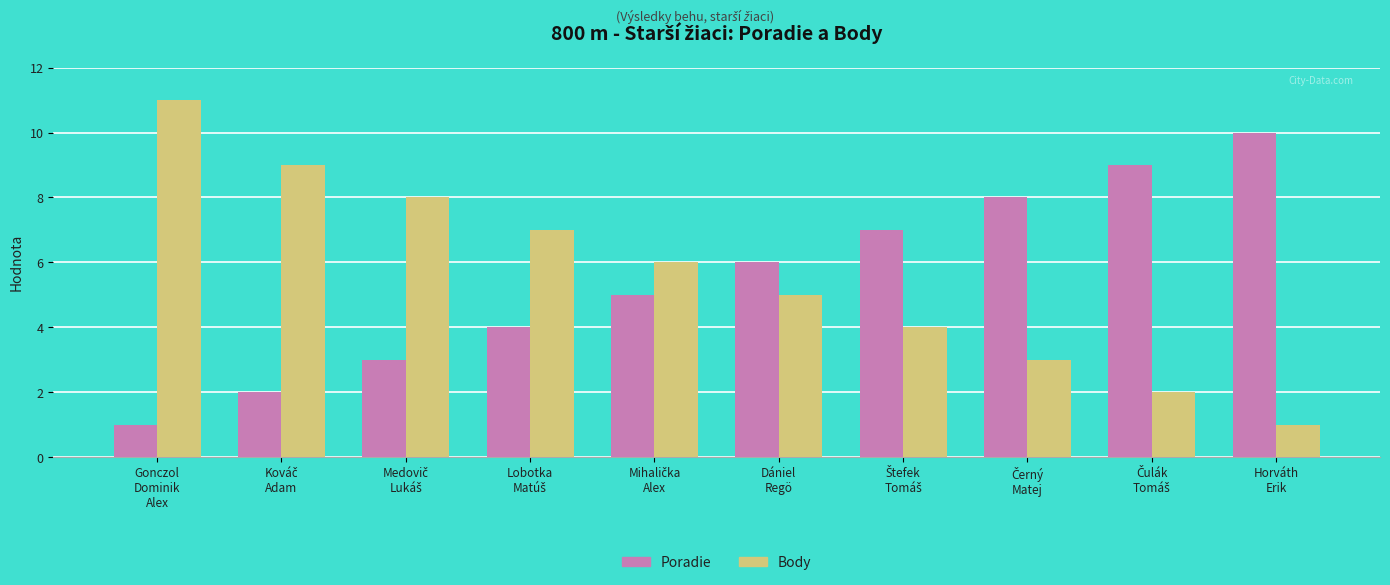

Count the number of data series in this chart.

2